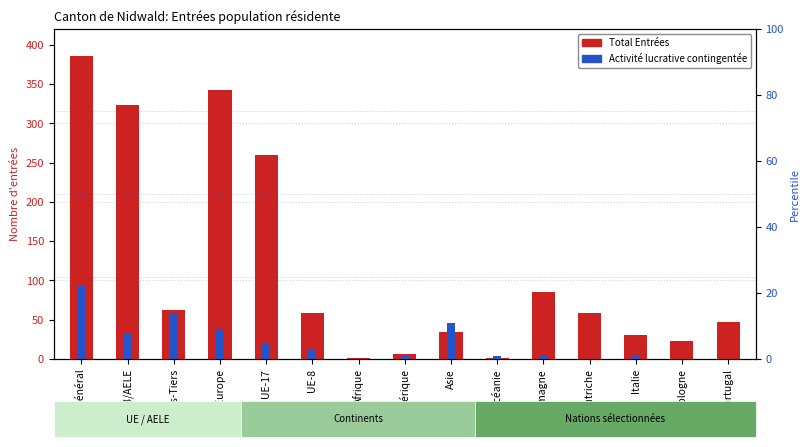

Reading right to left, extract all data points from this chart.

Total Entrées: Portugal=47	Pologne=23	Italie=31	Autriche=59	Allemagne=85	Océanie=1	Asie=35	Amérique=7	Afrique=1	UE-8=59	UE-17=260	Europe=342	États-Tiers=63	UE-28/AELE=323	Total Général=386
Activité lucrative contingentée: Portugal=0	Pologne=0	Italie=1	Autriche=0	Allemagne=1	Océanie=1	Asie=11	Amérique=1	Afrique=0	UE-8=3	UE-17=5	Europe=9	États-Tiers=14	UE-28/AELE=8	Total Général=22